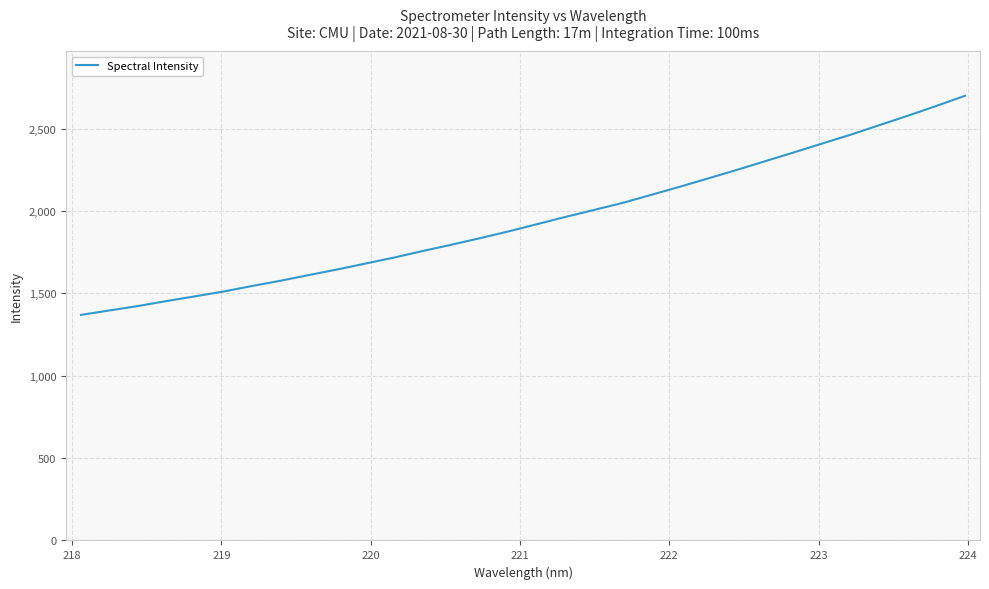

What is the difference between the maximum and second lowest values?

1303.8